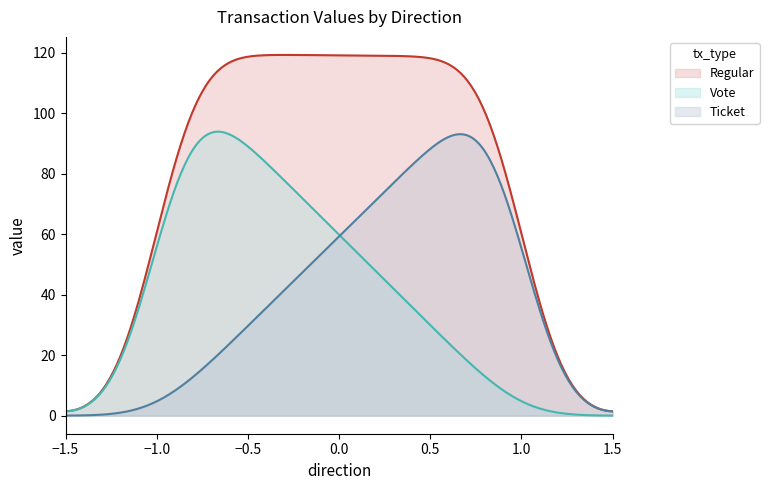

What is the maximum value shown in the chart?

119.3